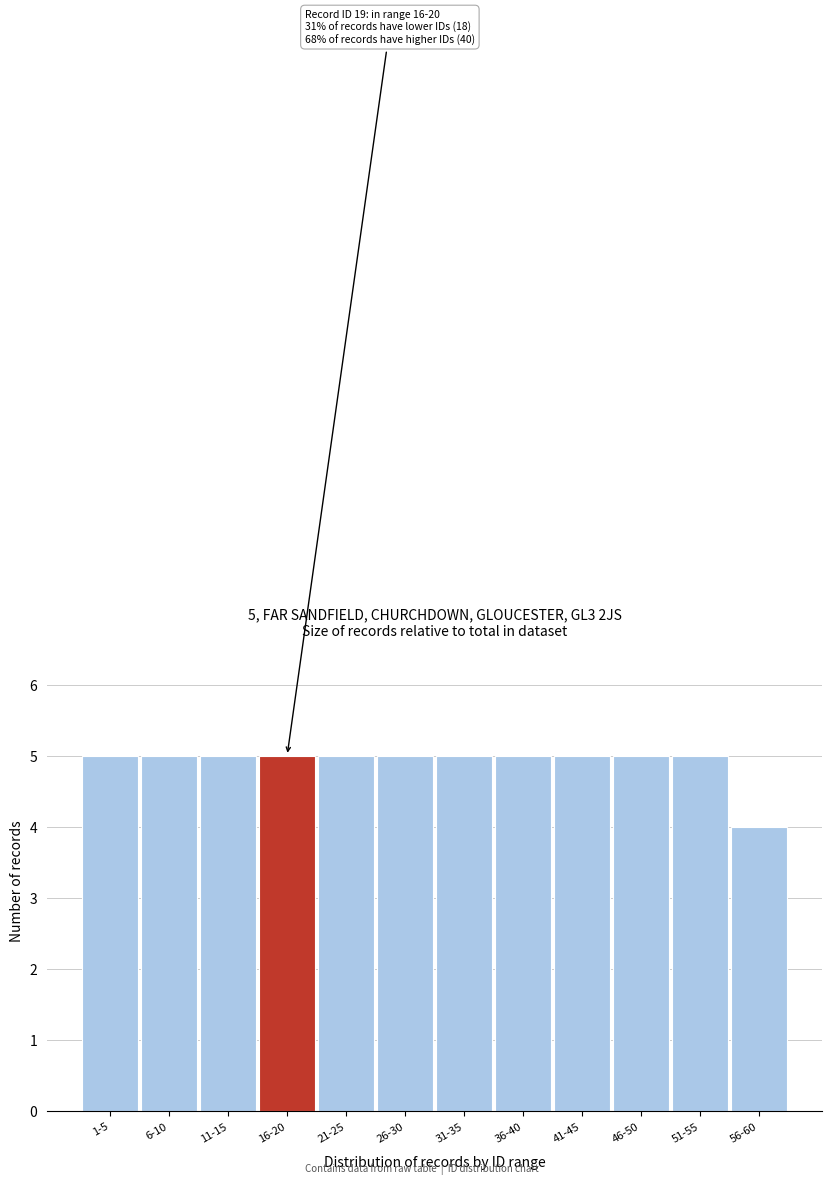

Reading right to left, extract all data points from this chart.

56-60=4	51-55=5	46-50=5	41-45=5	36-40=5	31-35=5	26-30=5	21-25=5	16-20=5	11-15=5	6-10=5	1-5=5